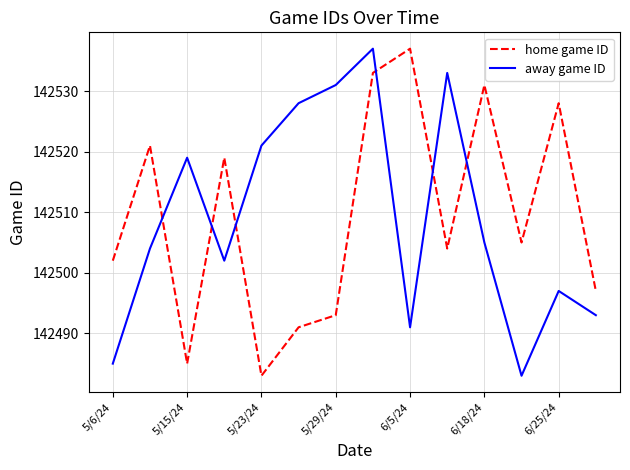

What is the greatest value displayed?

142537